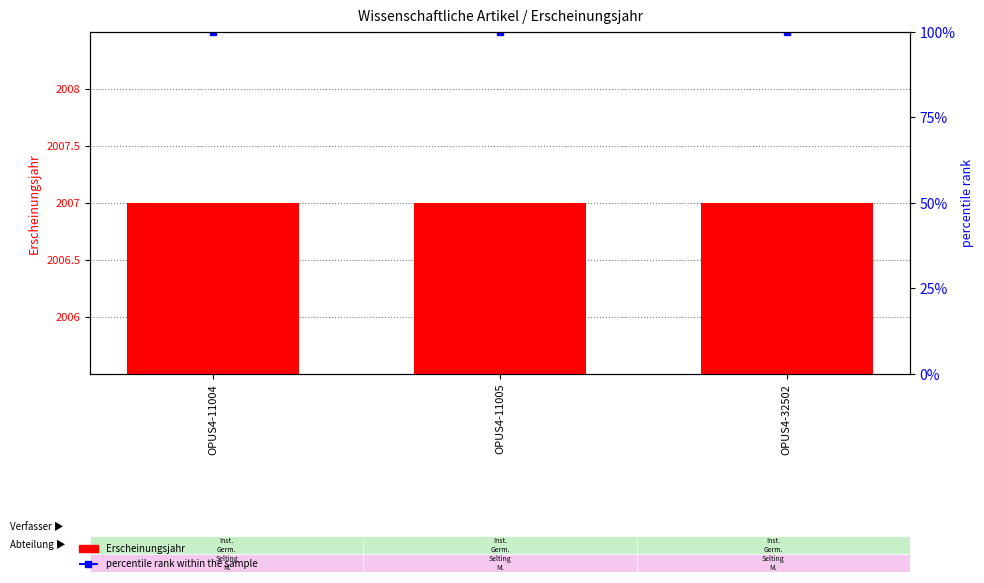

Reading left to right, transcribe all the data shown in this chart.

Erscheinungsjahr: 2007	2007	2007
percentile rank within the sample: 100	100	100